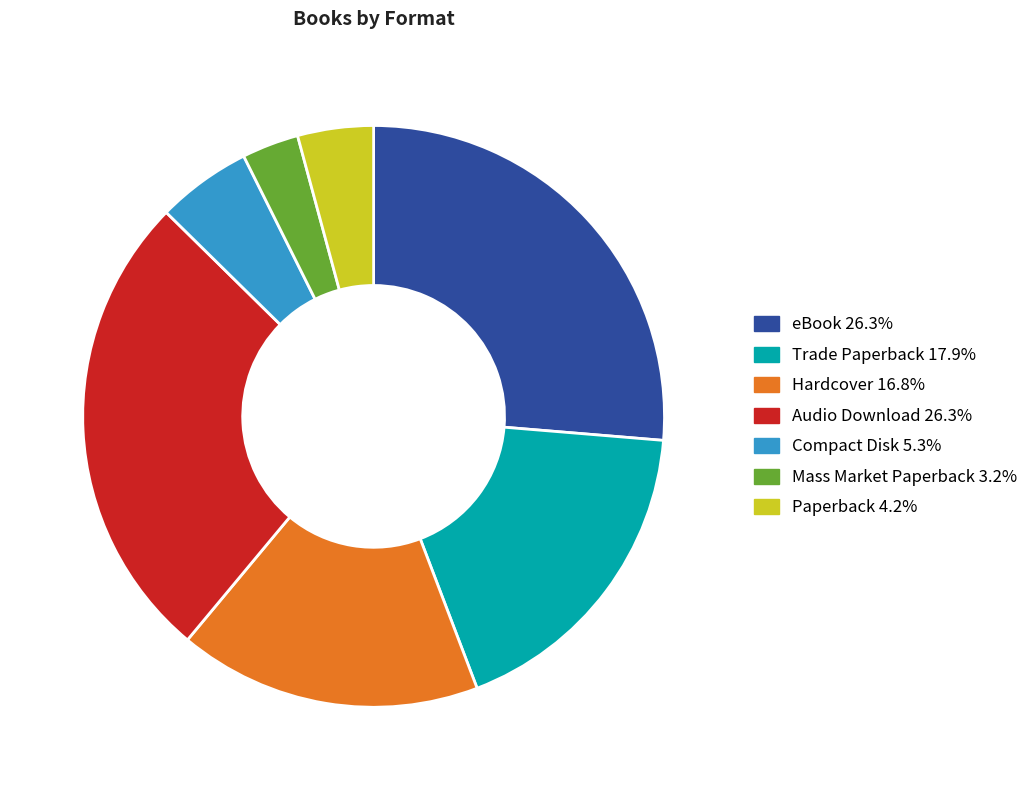

Does any single category account for the majority?

No